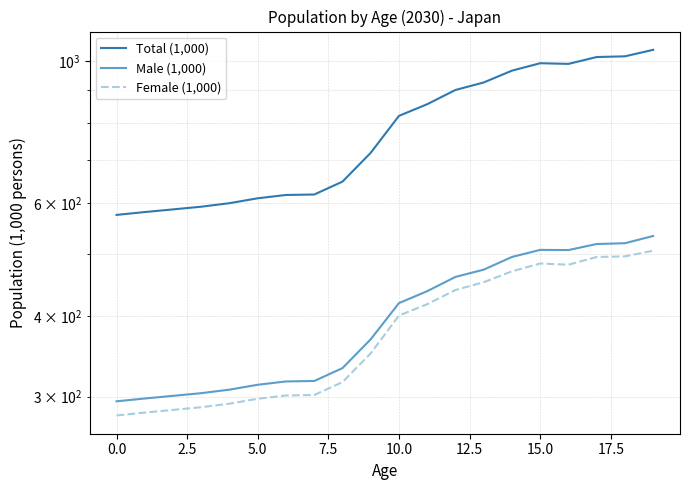

Where does the Total (1,000) series first go above 820?

10